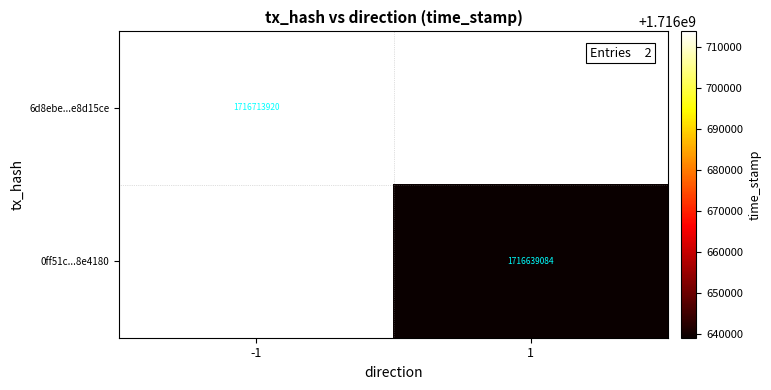

Is it true that 6d8ebe...e8d15ce equals 1716713920.0 at -1?

True